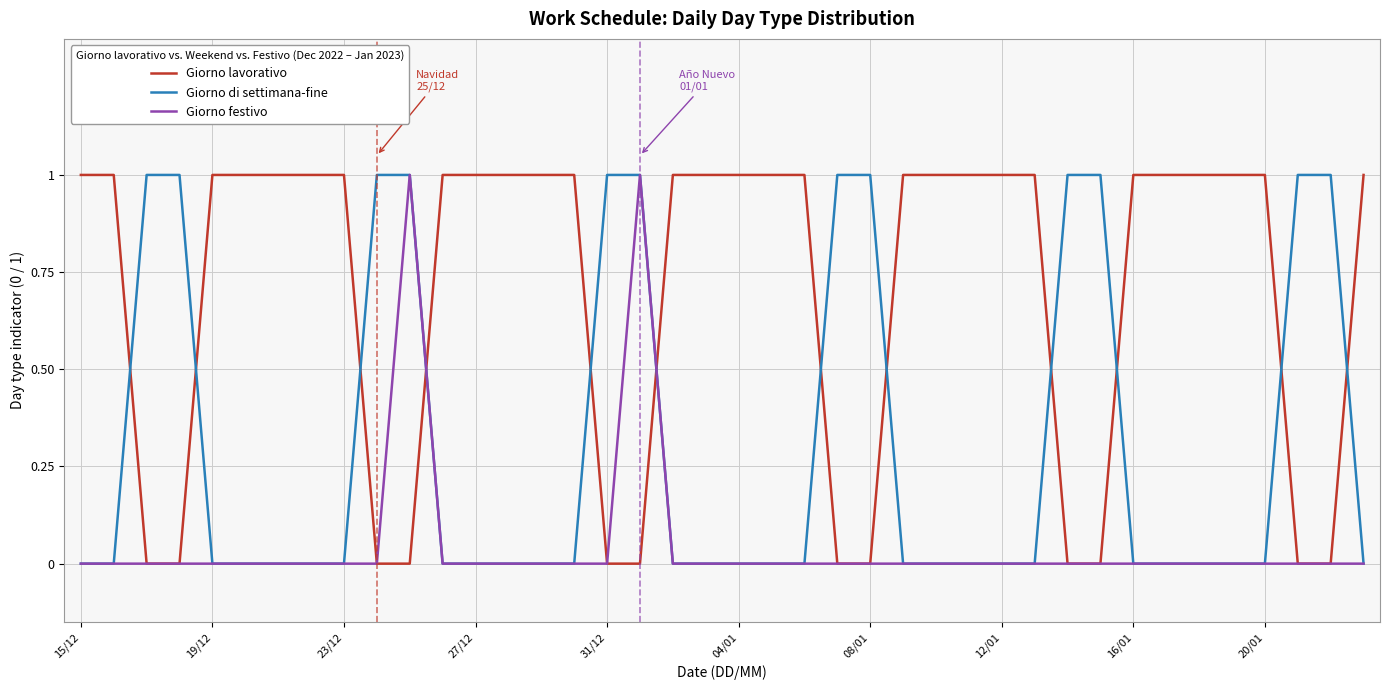

How many times do Giorno lavorativo and Giorno di settimana-fine cross each other?

12